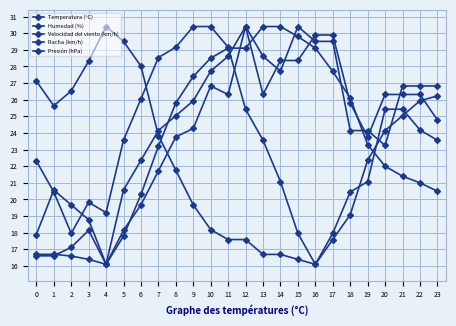

True or false: Presión (hPa) has a value of 26.0 at 6.

True